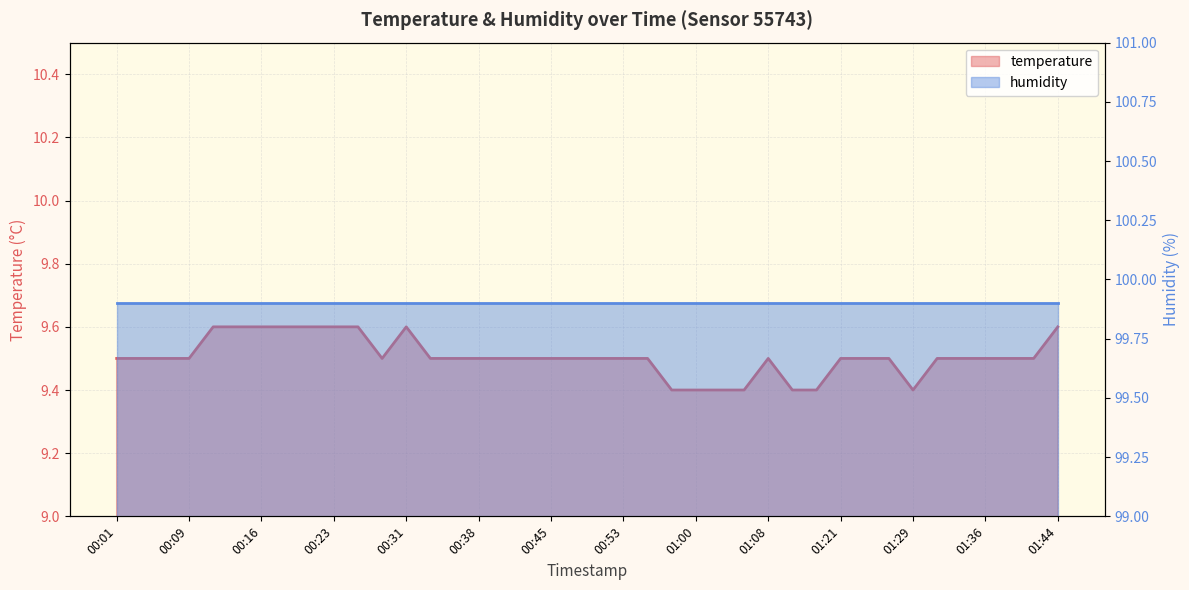

Reading right to left, transcribe all the data shown in this chart.

01:44=9.6	01:41=9.5	01:39=9.5	01:36=9.5	01:34=9.5	01:31=9.5	01:29=9.4	01:26=9.5	01:24=9.5	01:21=9.5	01:18=9.4	01:16=9.4	01:08=9.5	01:05=9.4	01:03=9.4	01:00=9.4	00:58=9.4	00:55=9.5	00:53=9.5	00:50=9.5	00:48=9.5	00:45=9.5	00:43=9.5	00:40=9.5	00:38=9.5	00:36=9.5	00:33=9.5	00:31=9.6	00:28=9.5	00:26=9.6	00:23=9.6	00:21=9.6	00:19=9.6	00:16=9.6	00:14=9.6	00:11=9.6	00:09=9.5	00:06=9.5	00:04=9.5	00:01=9.5